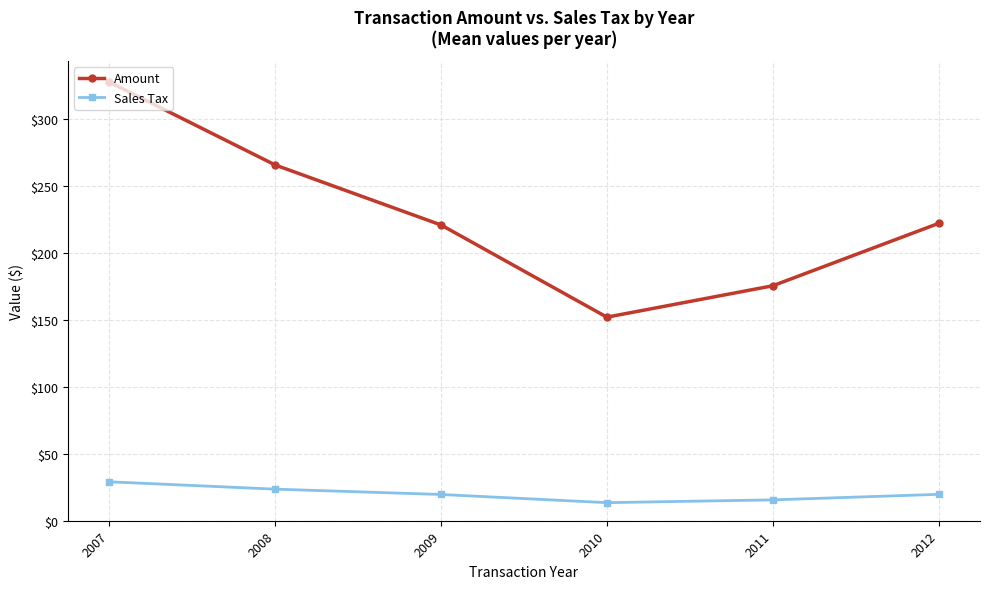

True or false: Amount and Sales Tax intersect in this chart.

False